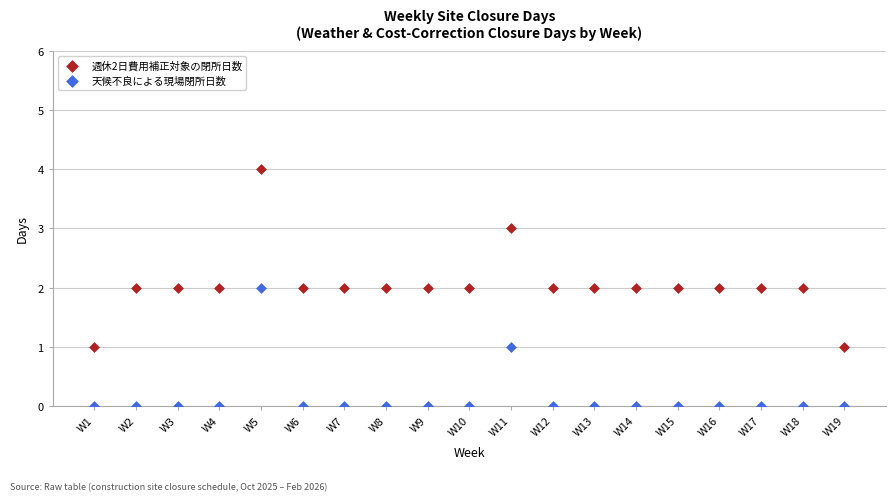

Which series reaches the minimum Y coordinate?

天候不良による現場閉所日数